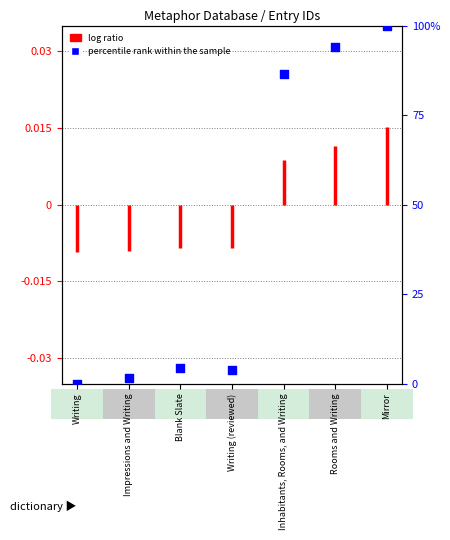

What is the change in value from Inhabitants, Rooms, and Writing to Rooms and Writing?

+7.8